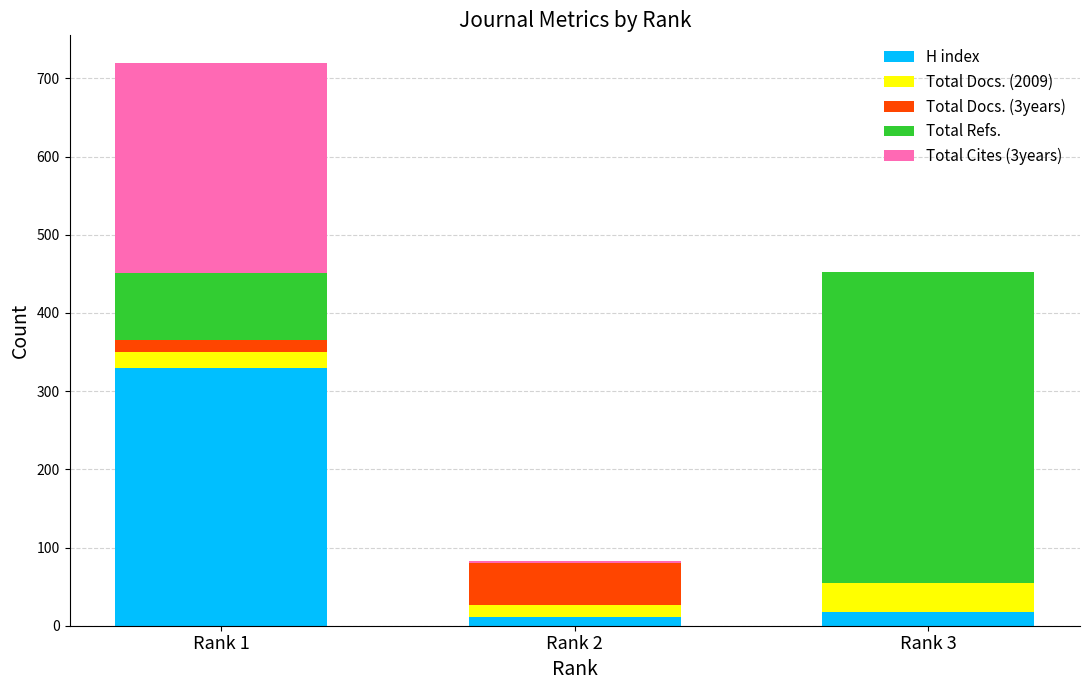

Are the bars horizontal?

No